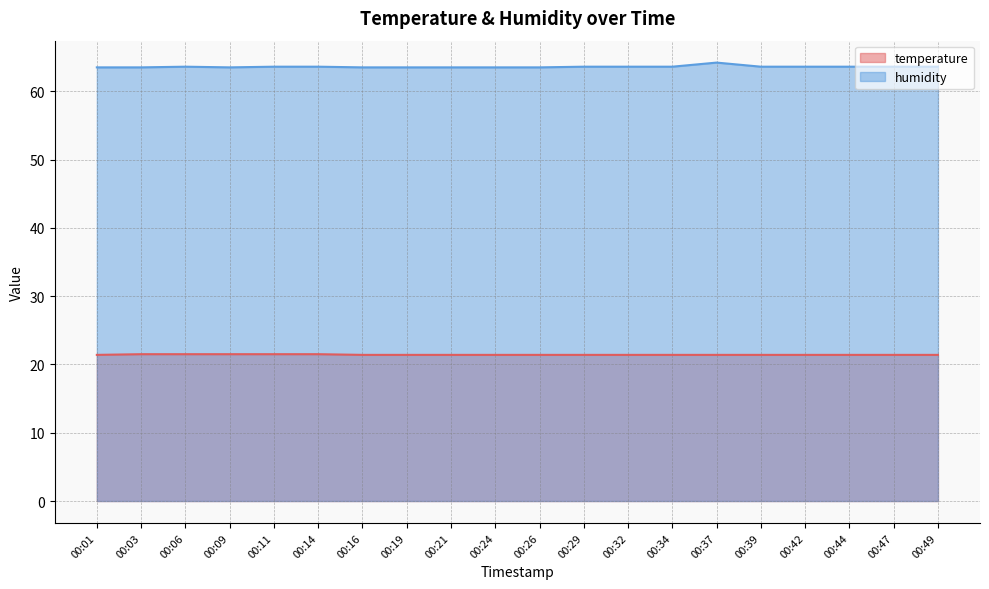

Between 00:39 and 00:26, which is larger?

00:39